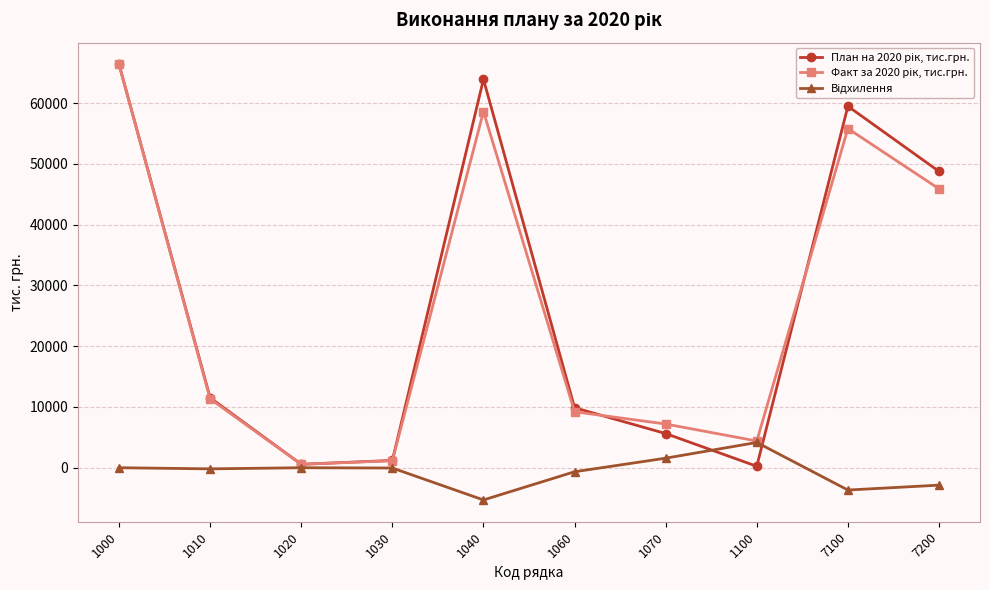

What is the maximum value shown in the chart?

66381.5